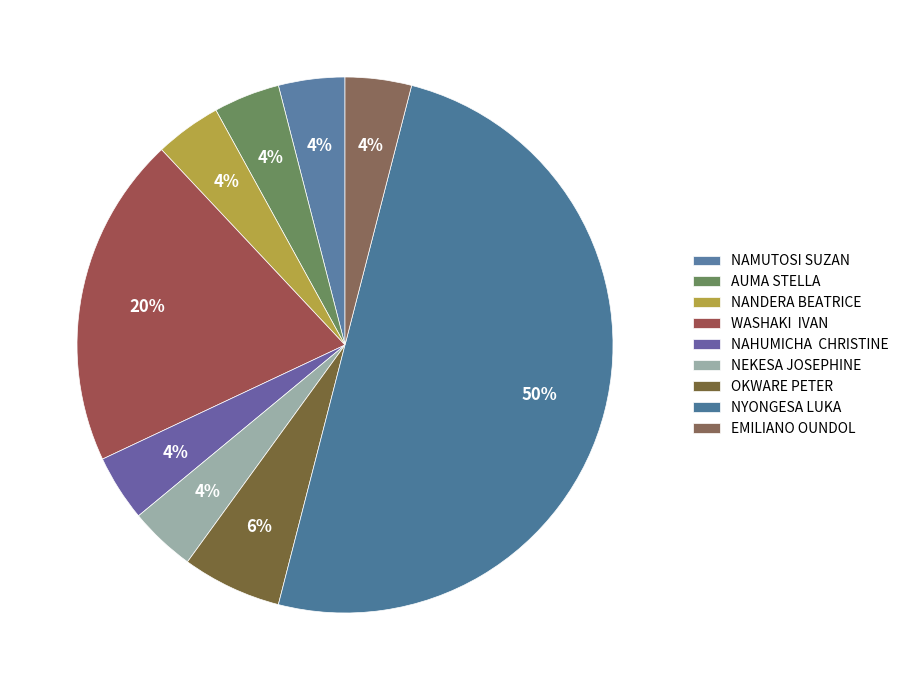

Which slice is the smallest?

NAMUTOSI SUZAN